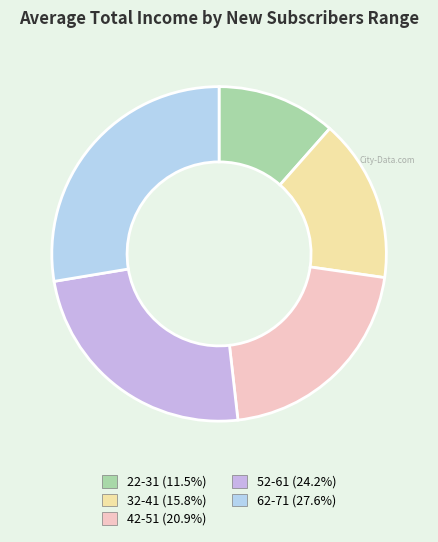

How many slices are in this pie chart?

5